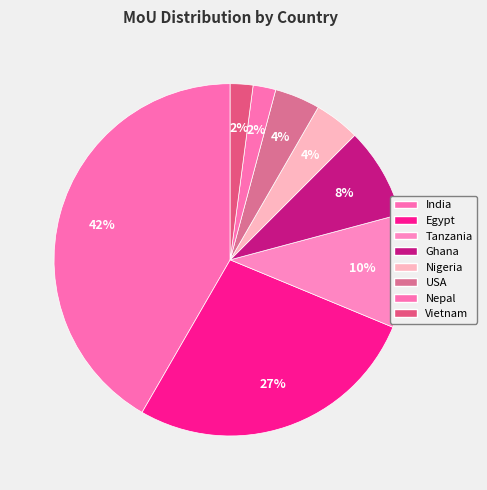

How many slices are in this pie chart?

8